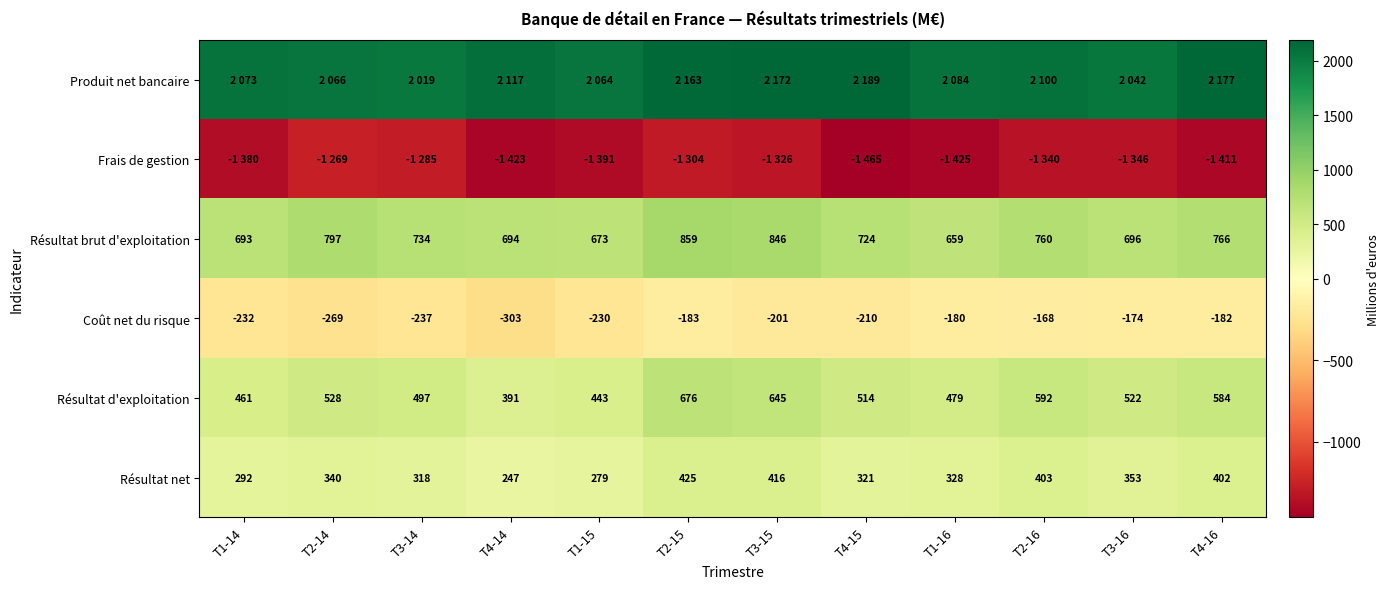

What is the difference between the second highest and second lowest values in the Résultat brut d'exploitation series?

173